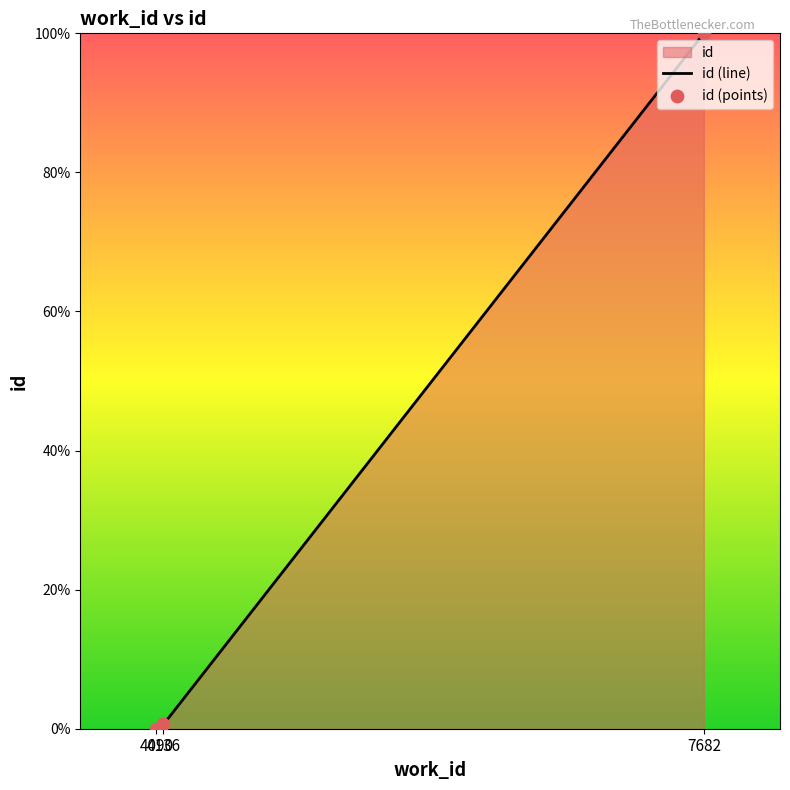

Which has a higher value, 7682 or 4136?

7682